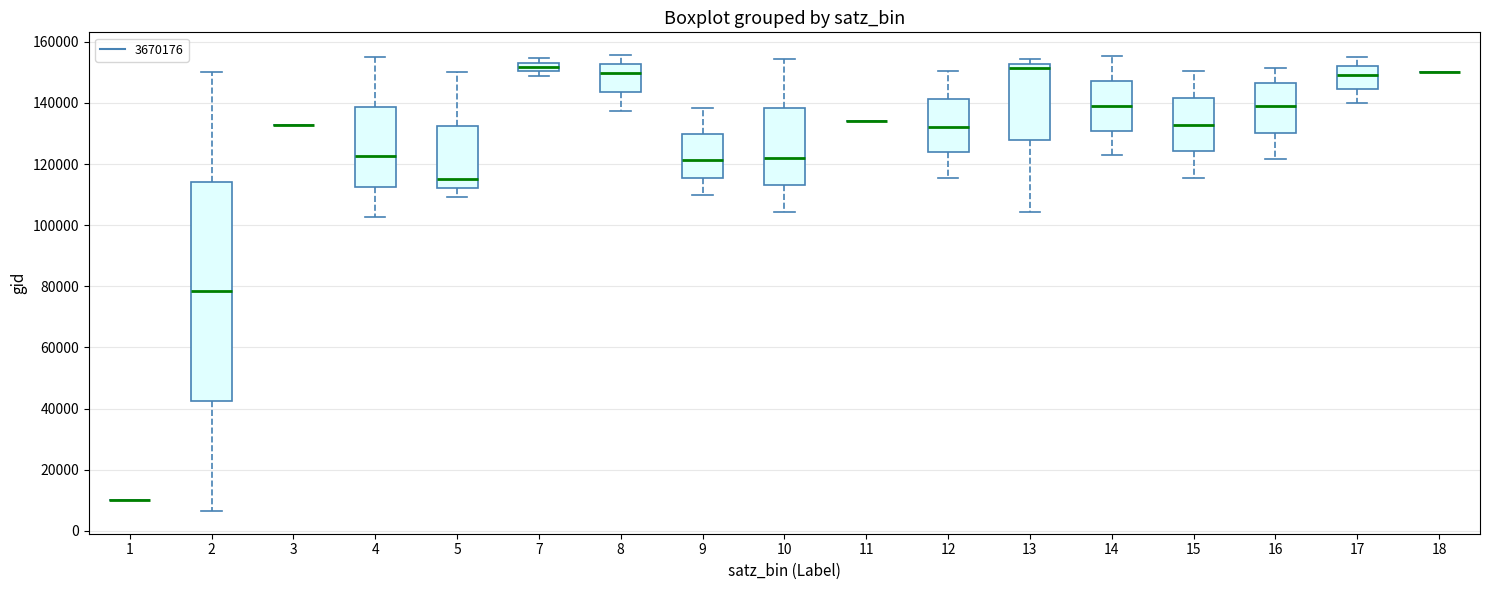

Where does the median line of the box at x = 5 sit on the y-axis? The values are not printed on the chart, so give them approximately, as read against the axis.

116000